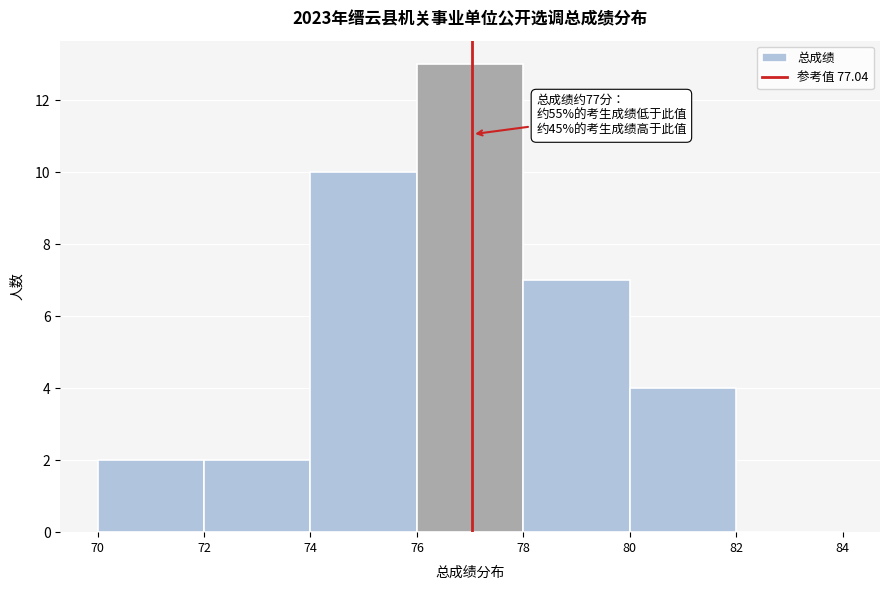

Which range on the x-axis has the tallest bar?

76 to 78